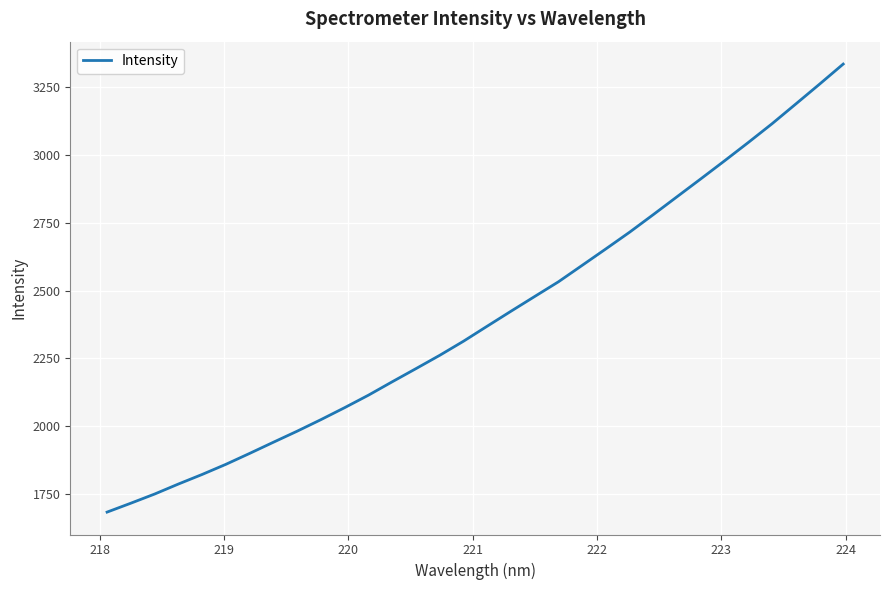

What is the difference between the maximum and minimum values?

1653.1